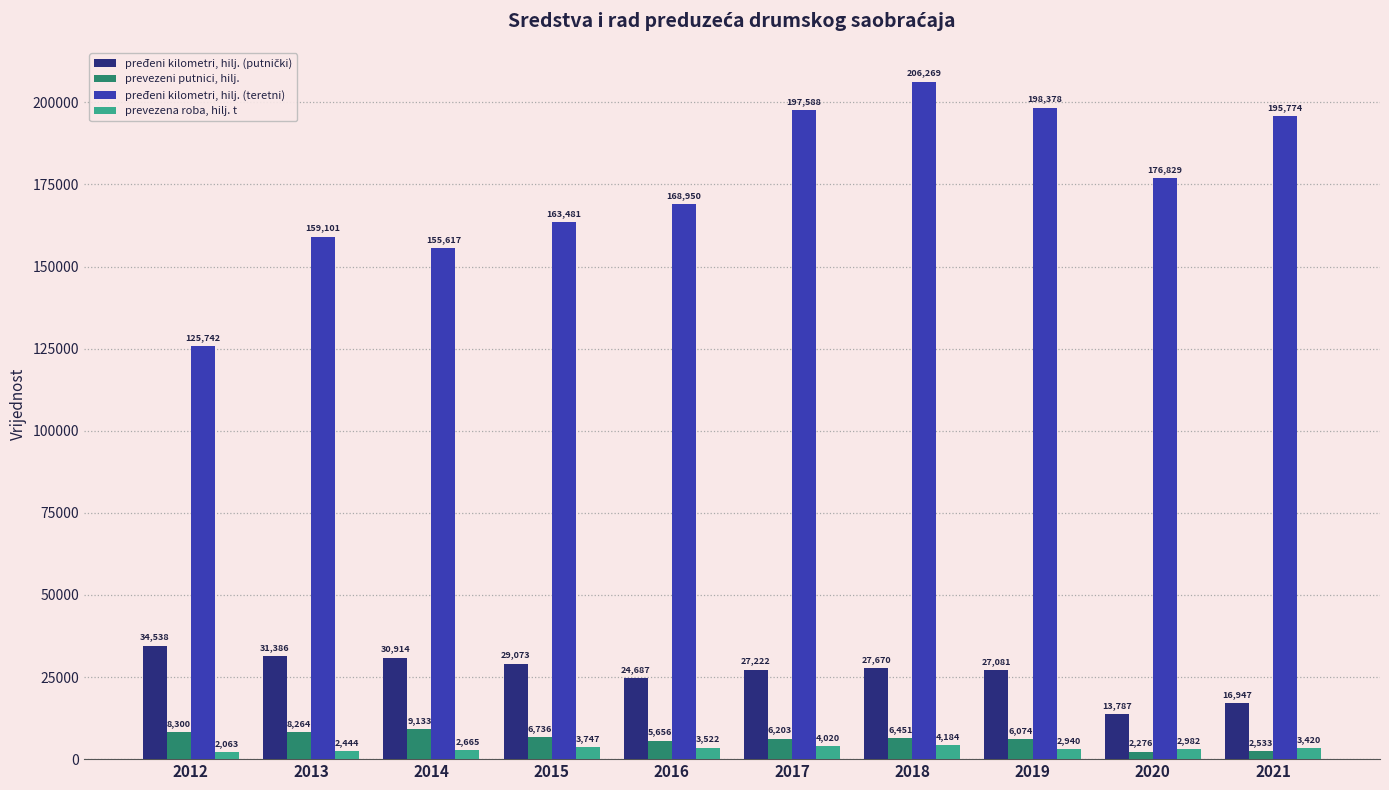

True or false: prevezena roba, hilj. t has a value of 3522 at 2016.

True